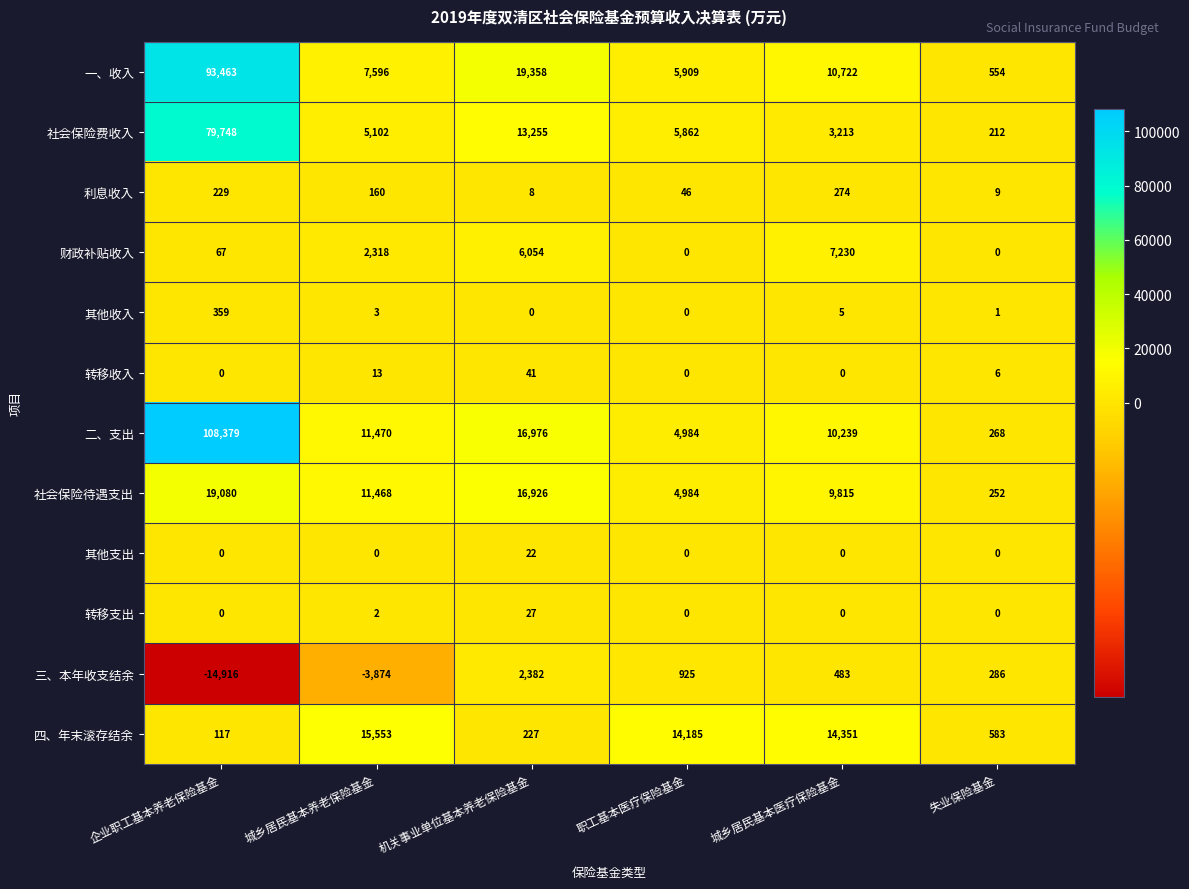

What is the difference between the 二、支出 values at 城乡居民基本医疗保险基金 and 机关事业单位基本养老保险基金?

6737